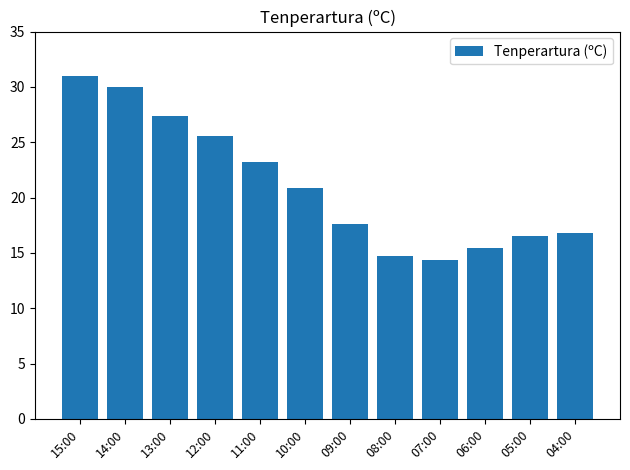

True or false: the data shows 25.6 at 12:00.

True